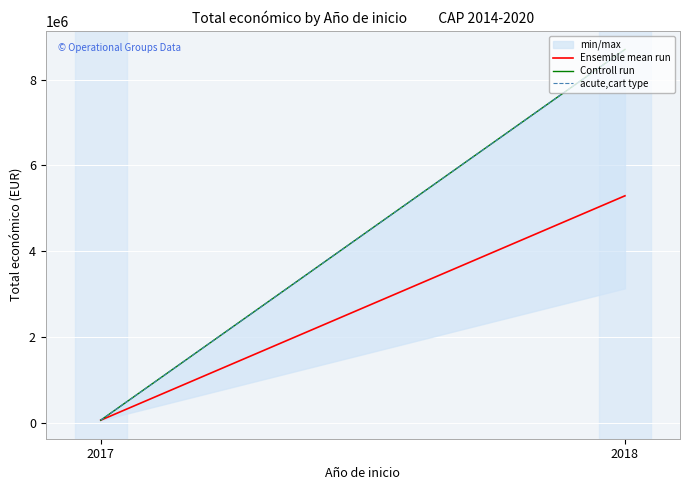

Which label corresponds to the largest value in the chart?

2018